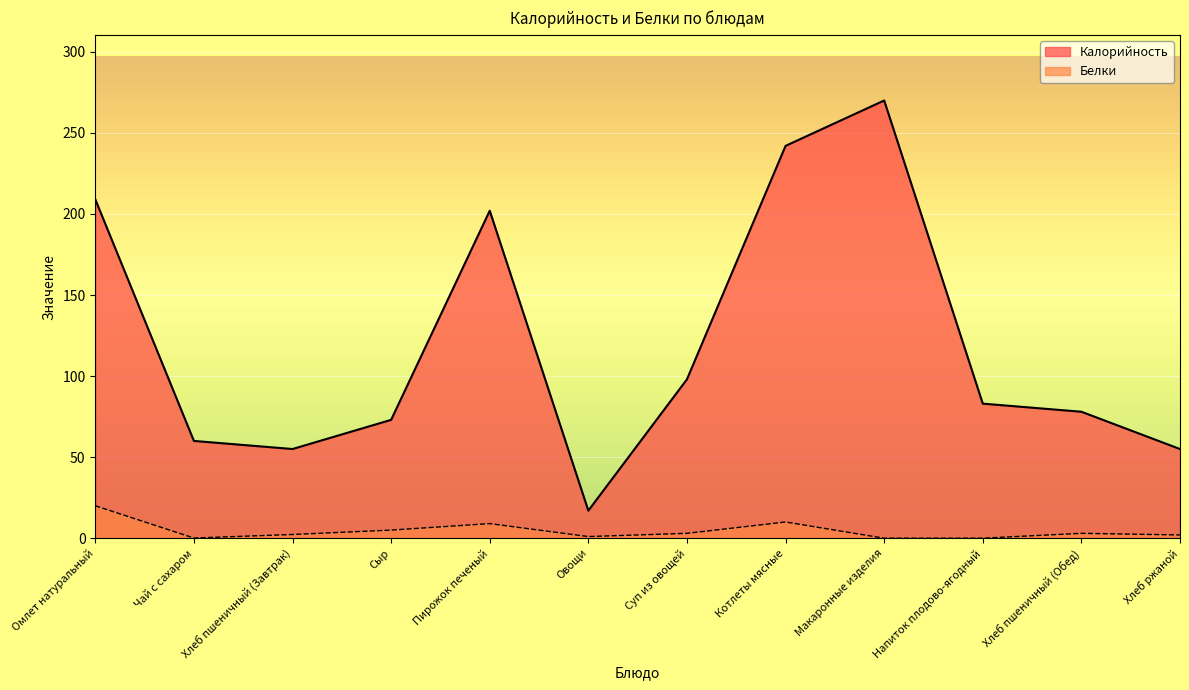

What is the difference between the maximum and minimum values in the Белки series?

20.0